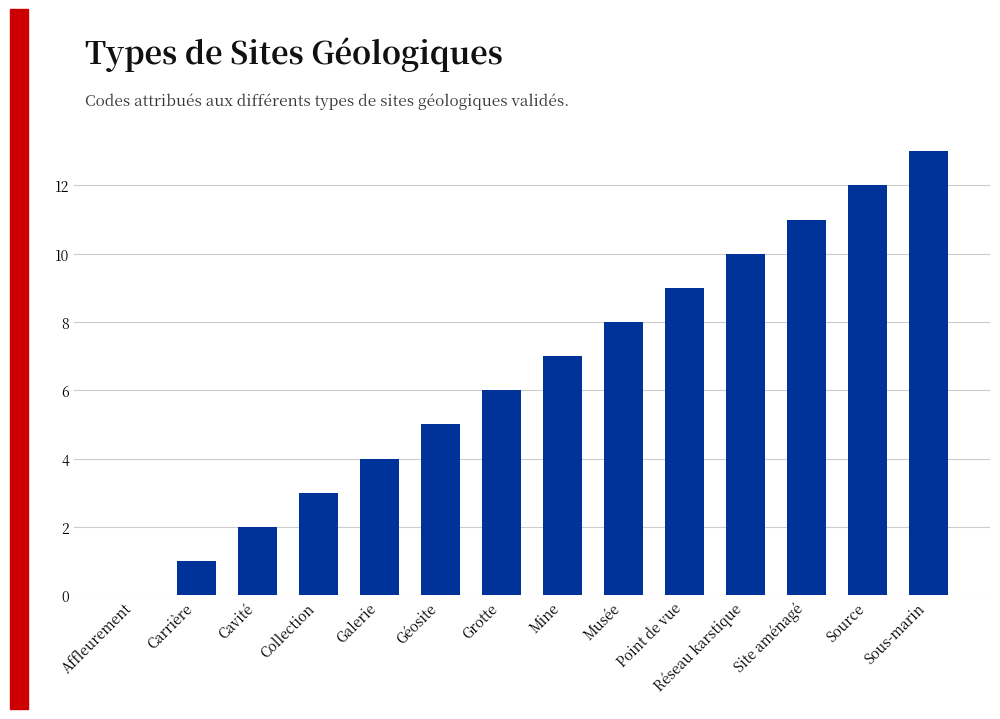

At which category does the chart reach its peak across all series?

Sous-marin